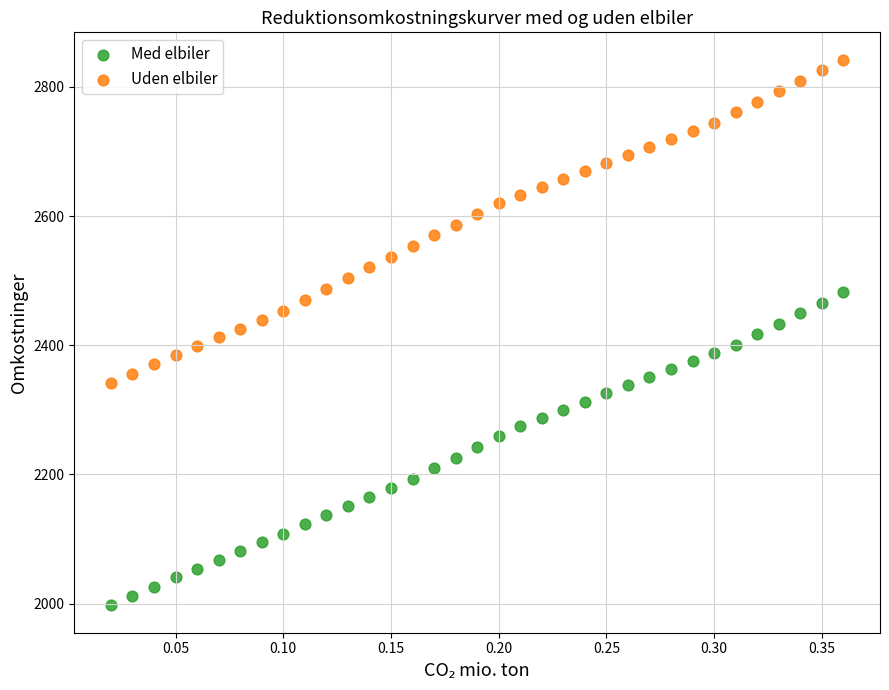

Which series contains the lowest Y value?

Med elbiler